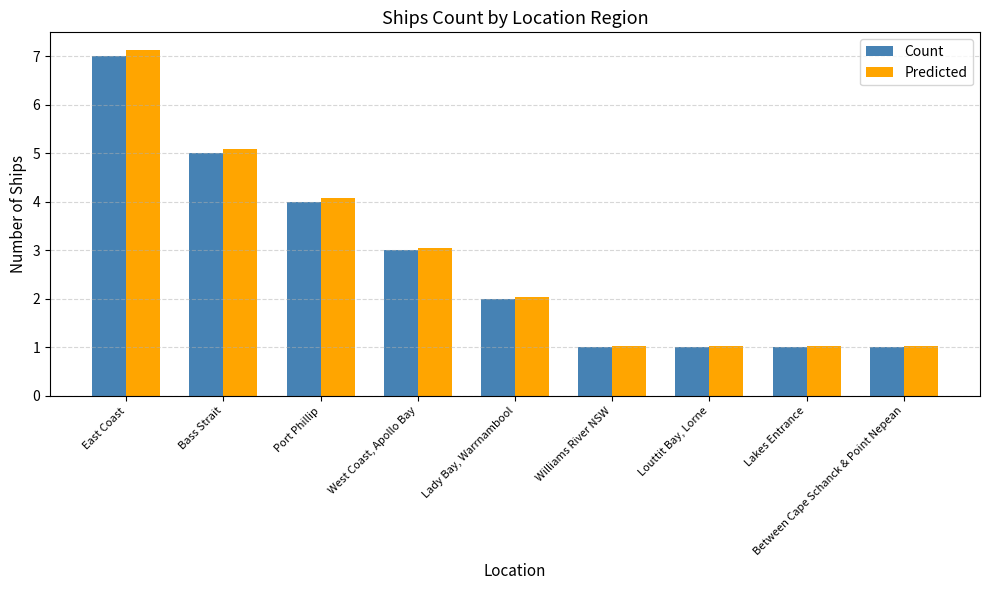

What position from the left is West Coast, Apollo Bay?

4